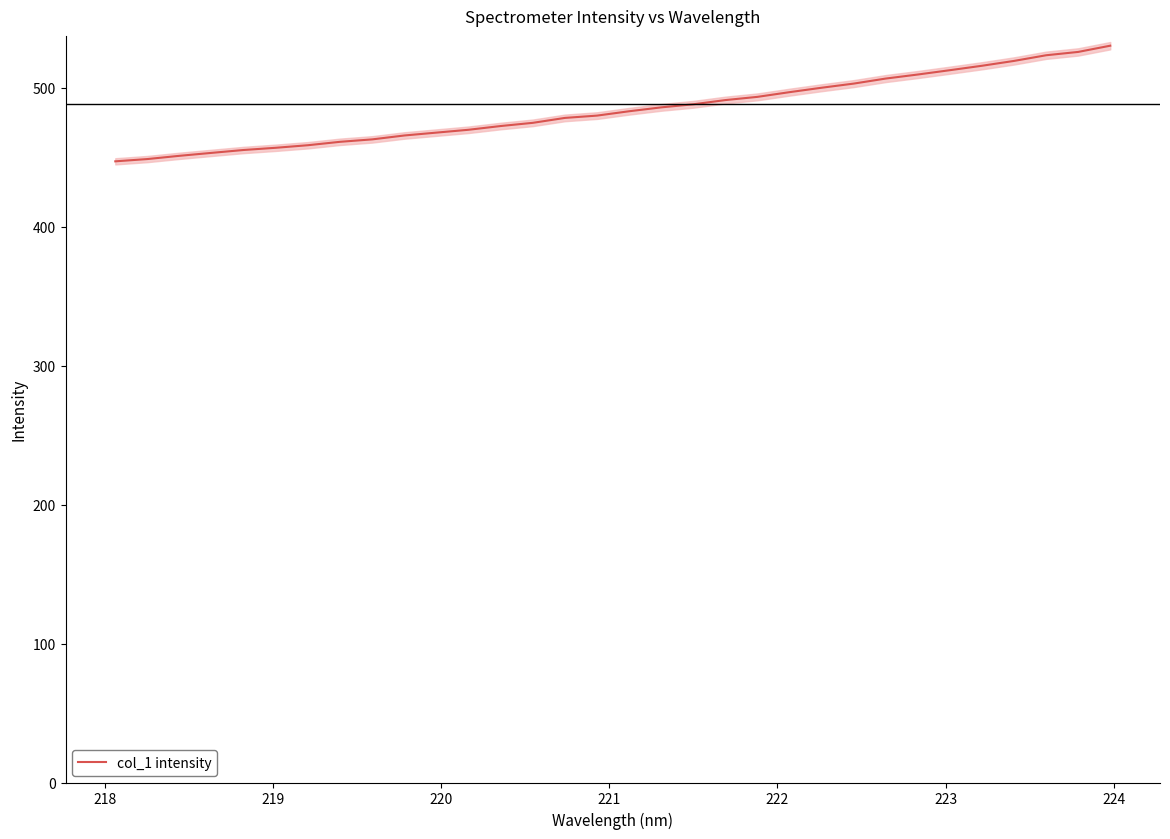

What is the minimum value for col_1 intensity?

446.9